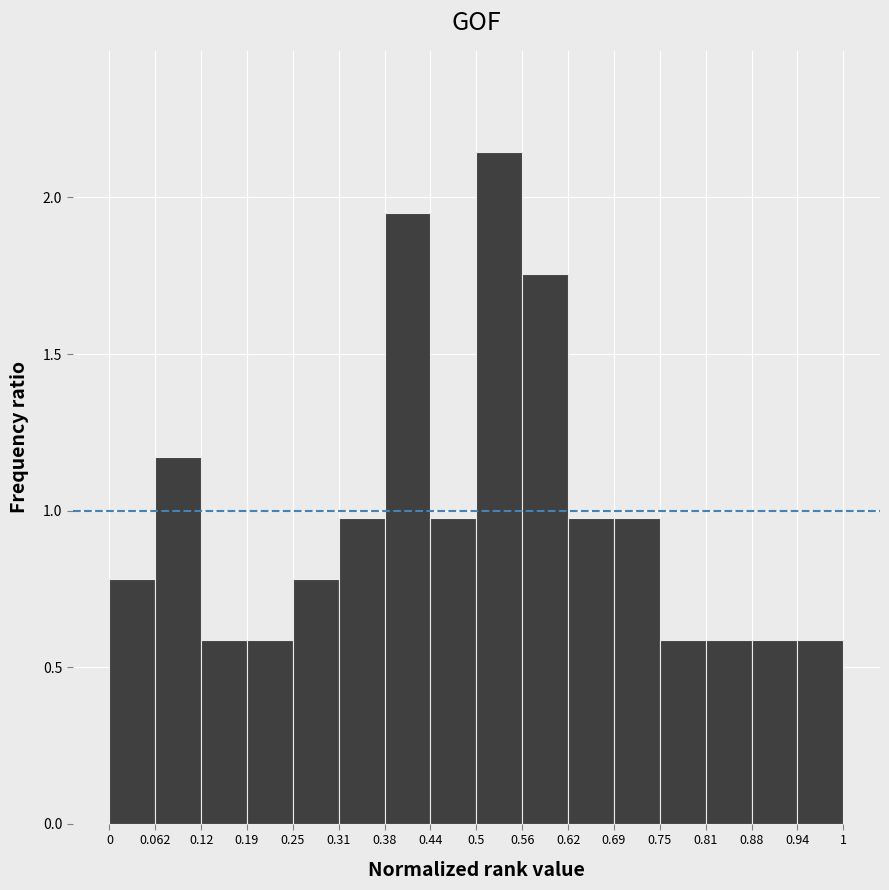

Over which range of the x-axis is the bar tallest?

0.5 to 0.56